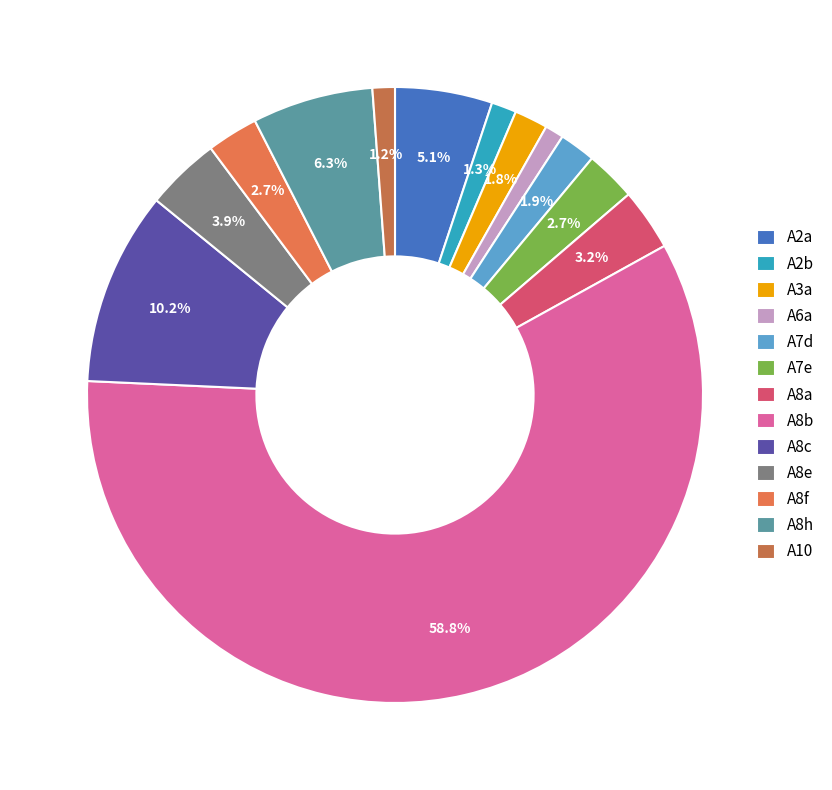

Is there a majority slice in this chart?

Yes